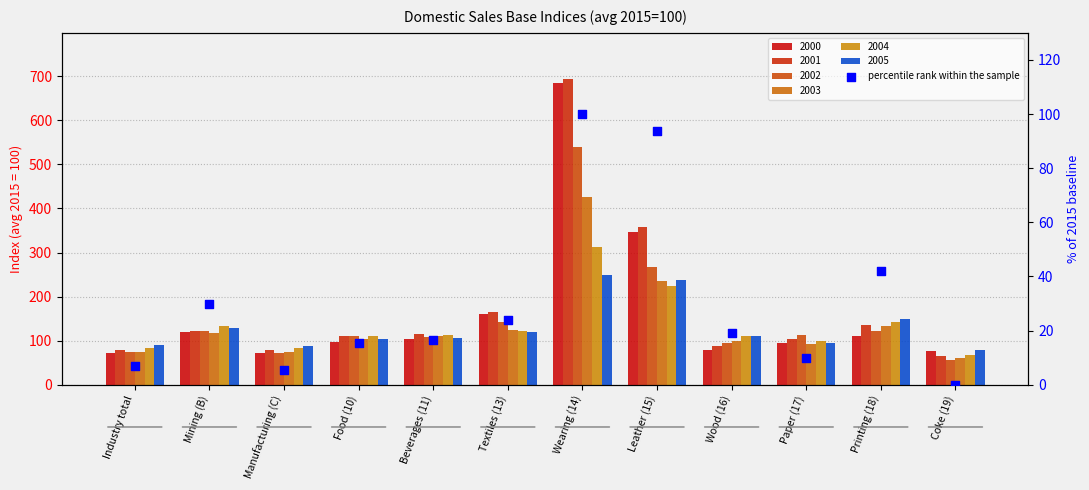

Approximately how many times larger is the value at Mining (B) compared to Wearing (14)?

0.3